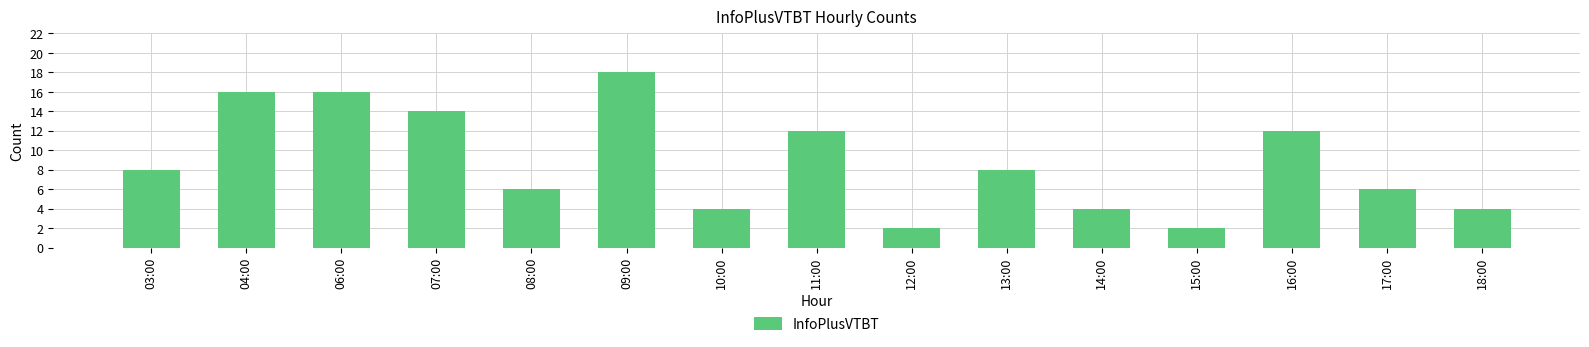

How many bars are there in total?

15